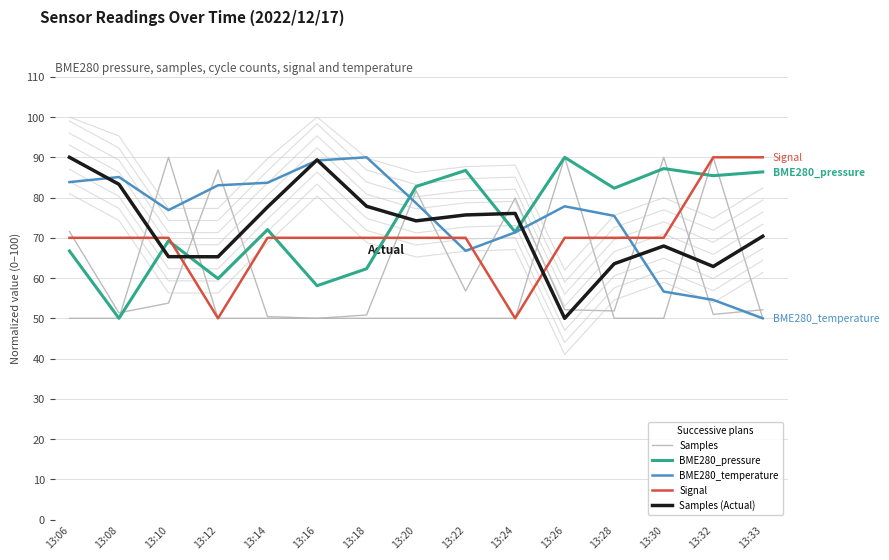

How many values in the Signal series exceed 70?

2